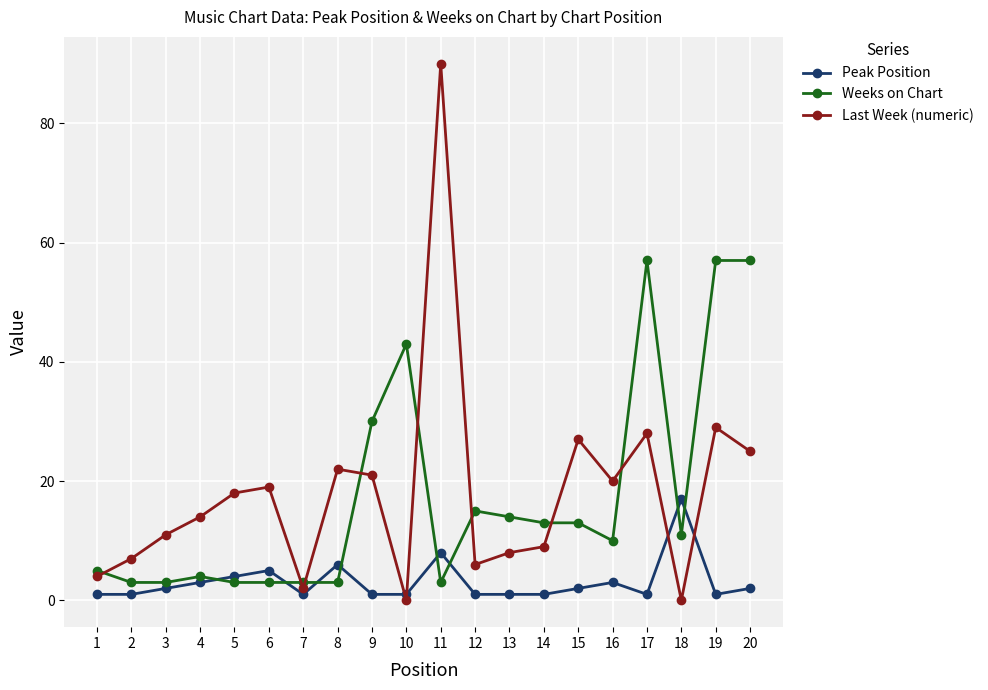

How many interior local valleys does the Last Week (numeric) series have?

5